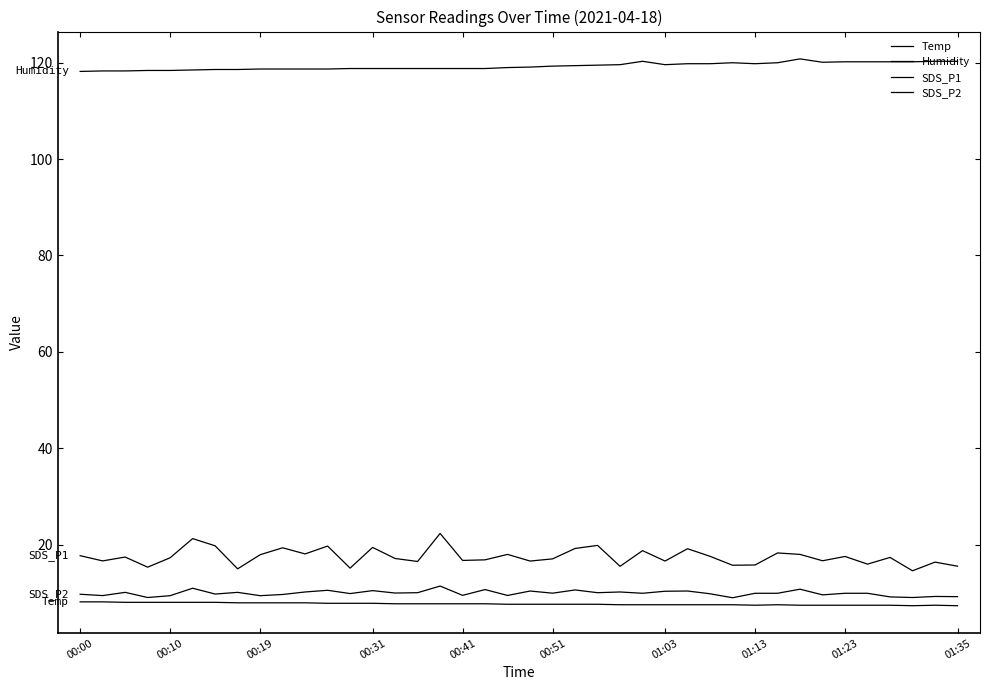

How many lines are shown in the chart?

4